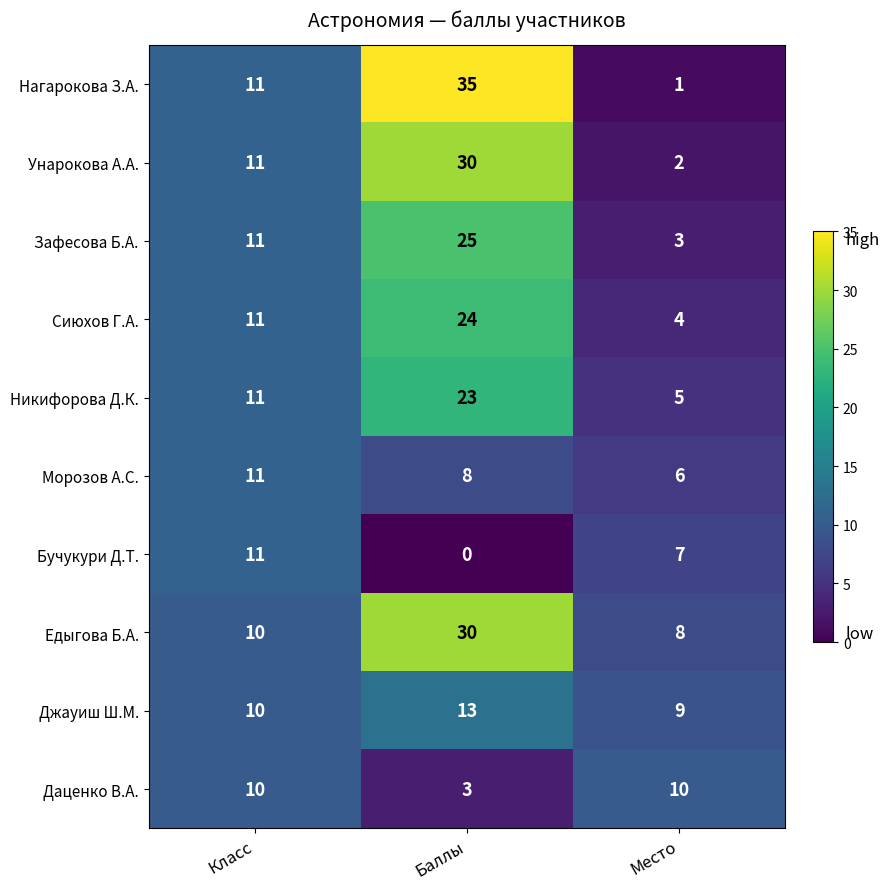

Reading left to right, list all the values displayed in this chart.

Нагарокова З.А.: Класс=11	Баллы=35	Место=1
Унарокова А.А.: Класс=11	Баллы=30	Место=2
Зафесова Б.А.: Класс=11	Баллы=25	Место=3
Сиюхов Г.А.: Класс=11	Баллы=24	Место=4
Никифорова Д.К.: Класс=11	Баллы=23	Место=5
Морозов А.С.: Класс=11	Баллы=8	Место=6
Бучукури Д.Т.: Класс=11	Баллы=0	Место=7
Едыгова Б.А.: Класс=10	Баллы=30	Место=8
Джауиш Ш.М.: Класс=10	Баллы=13	Место=9
Даценко В.А.: Класс=10	Баллы=3	Место=10